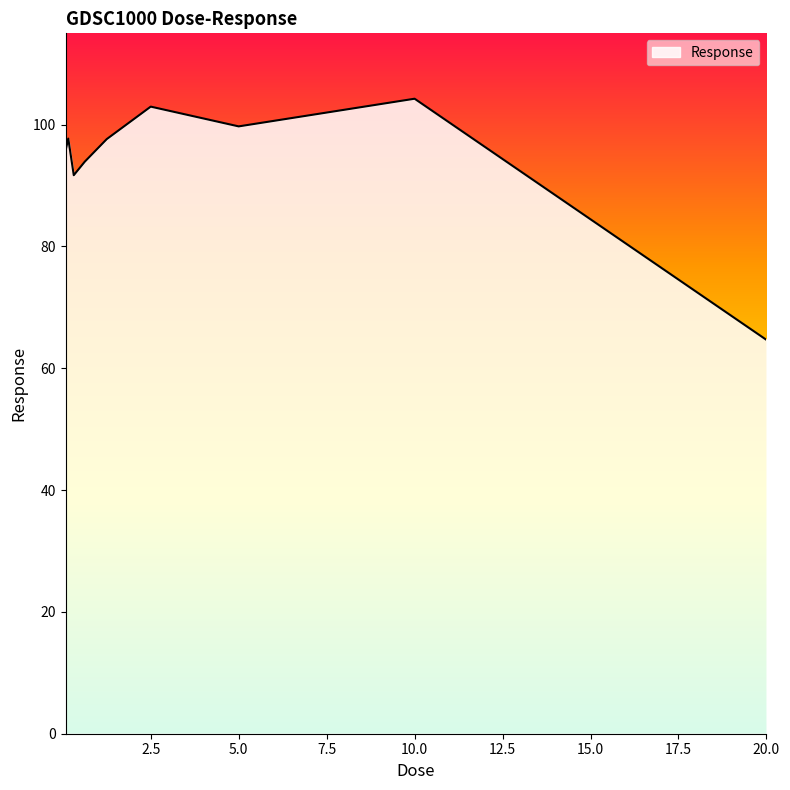

What is the difference between the maximum and minimum values?

39.6